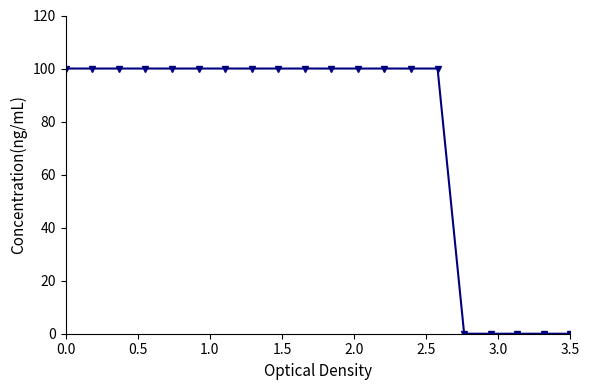

What is the greatest value displayed?

100